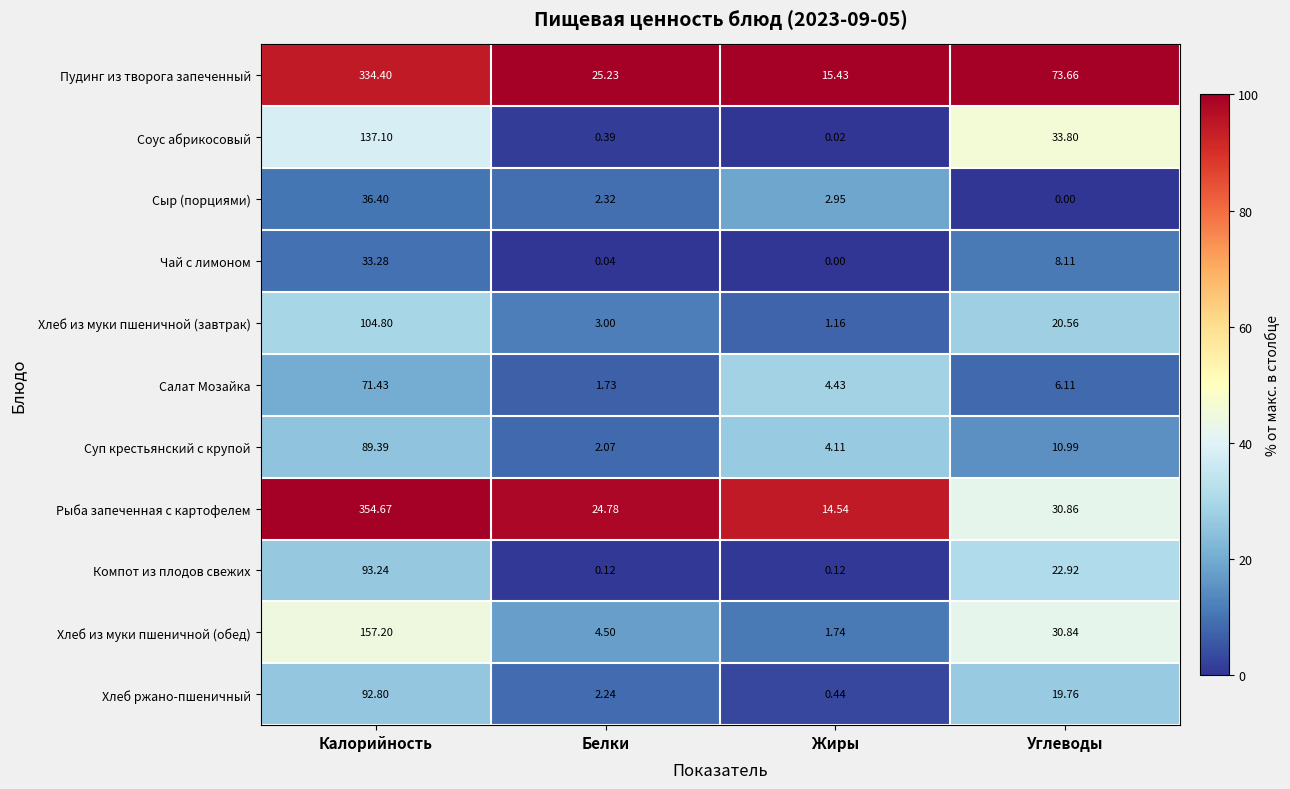

What is the total value across all series at Жиры?

44.9